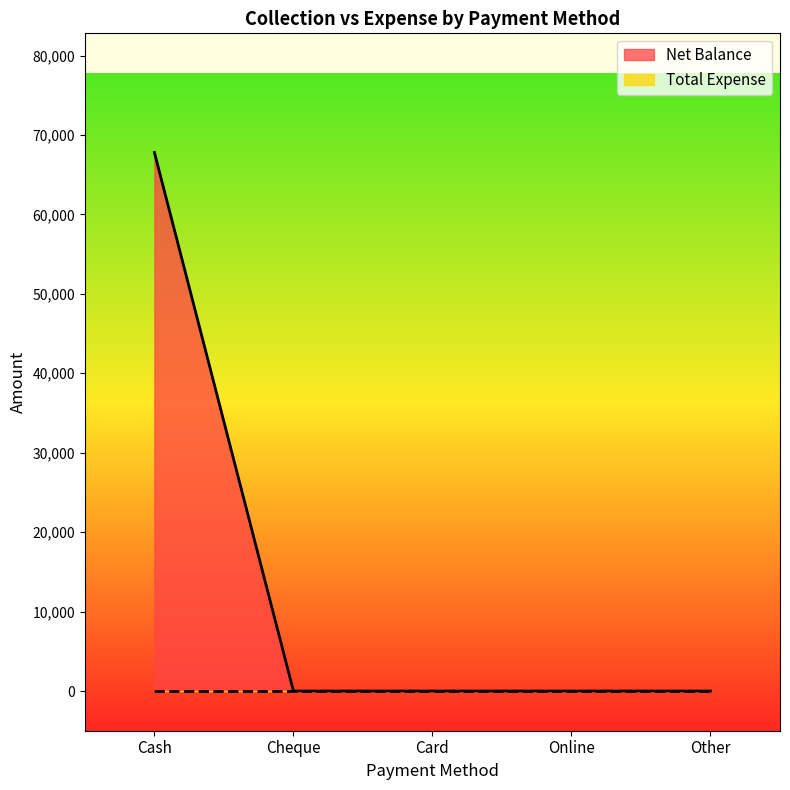

What position from the left is Card?

3